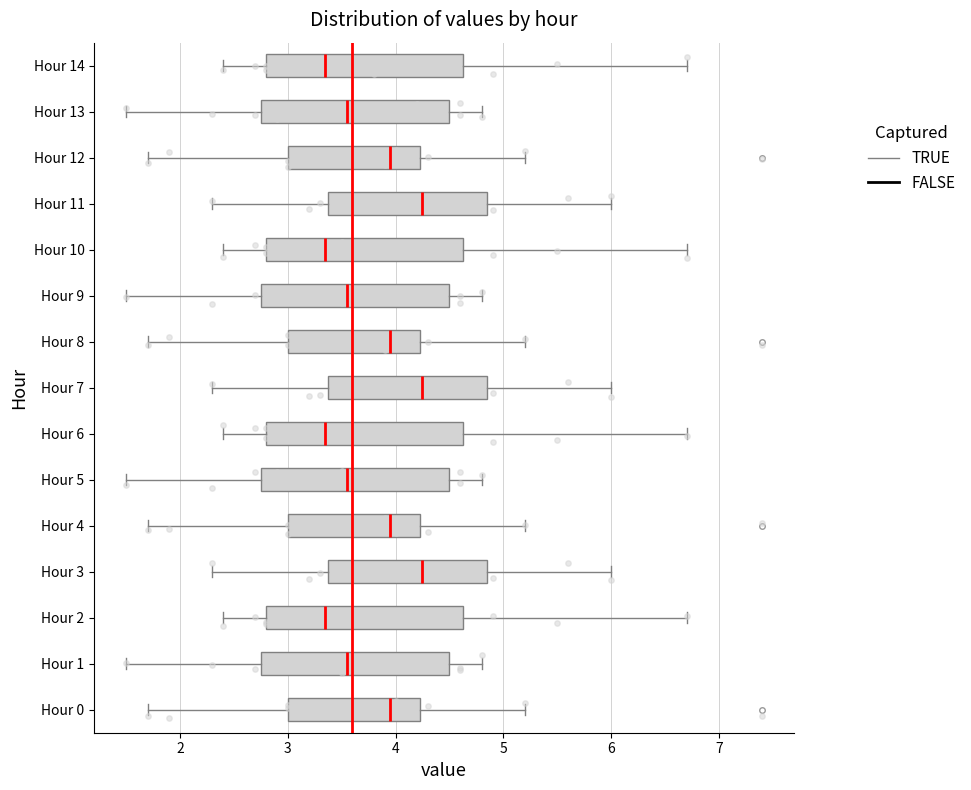

Reading bottom to top, transcribe this box plot: for each box, give where its median line is, the range the box spans, and where its two whiskers end, as read against the x-axis. The values are not printed on the chart, so give them approximately, as read against the axis.

Hour 0: median 4.0, box 3.0 to 4.2, whiskers 1.7 to 5.2
Hour 1: median 3.6, box 2.8 to 4.5, whiskers 1.5 to 4.8
Hour 2: median 3.4, box 2.8 to 4.6, whiskers 2.4 to 6.7
Hour 3: median 4.3, box 3.4 to 4.9, whiskers 2.3 to 6.0
Hour 4: median 4.0, box 3.0 to 4.2, whiskers 1.7 to 5.2
Hour 5: median 3.6, box 2.8 to 4.5, whiskers 1.5 to 4.8
Hour 6: median 3.4, box 2.8 to 4.6, whiskers 2.4 to 6.7
Hour 7: median 4.3, box 3.4 to 4.9, whiskers 2.3 to 6.0
Hour 8: median 4.0, box 3.0 to 4.2, whiskers 1.7 to 5.2
Hour 9: median 3.6, box 2.8 to 4.5, whiskers 1.5 to 4.8
Hour 10: median 3.4, box 2.8 to 4.6, whiskers 2.4 to 6.7
Hour 11: median 4.3, box 3.4 to 4.9, whiskers 2.3 to 6.0
Hour 12: median 4.0, box 3.0 to 4.2, whiskers 1.7 to 5.2
Hour 13: median 3.6, box 2.8 to 4.5, whiskers 1.5 to 4.8
Hour 14: median 3.4, box 2.8 to 4.6, whiskers 2.4 to 6.7